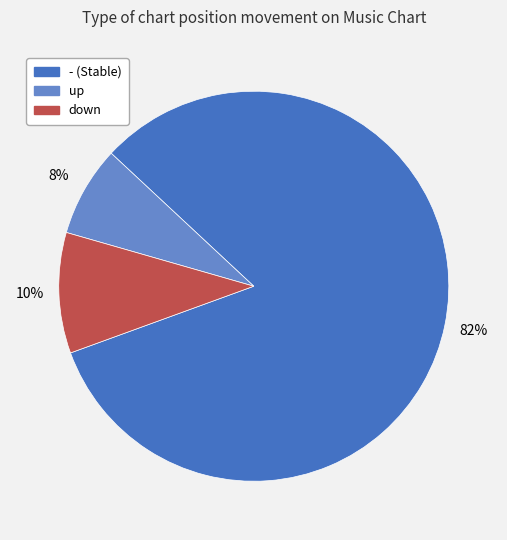

How many slices are in this pie chart?

3